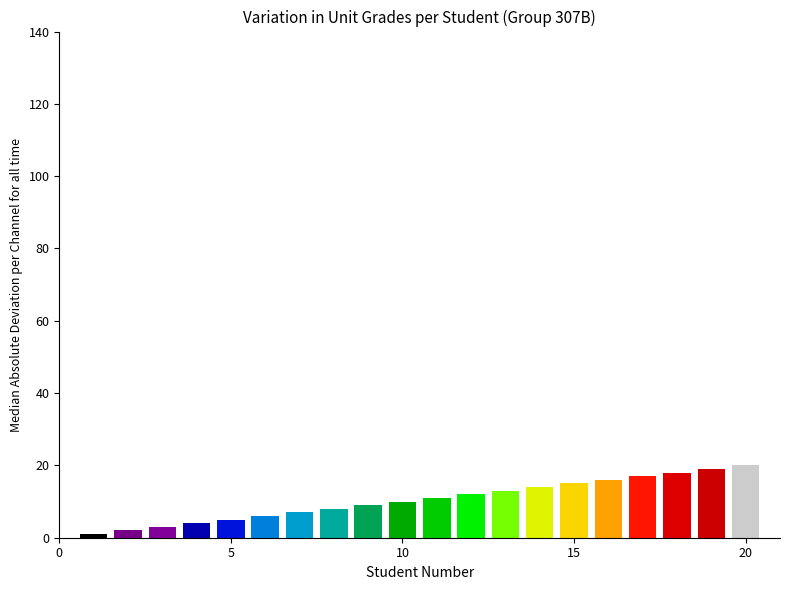

What is the maximum value shown in the chart?

20